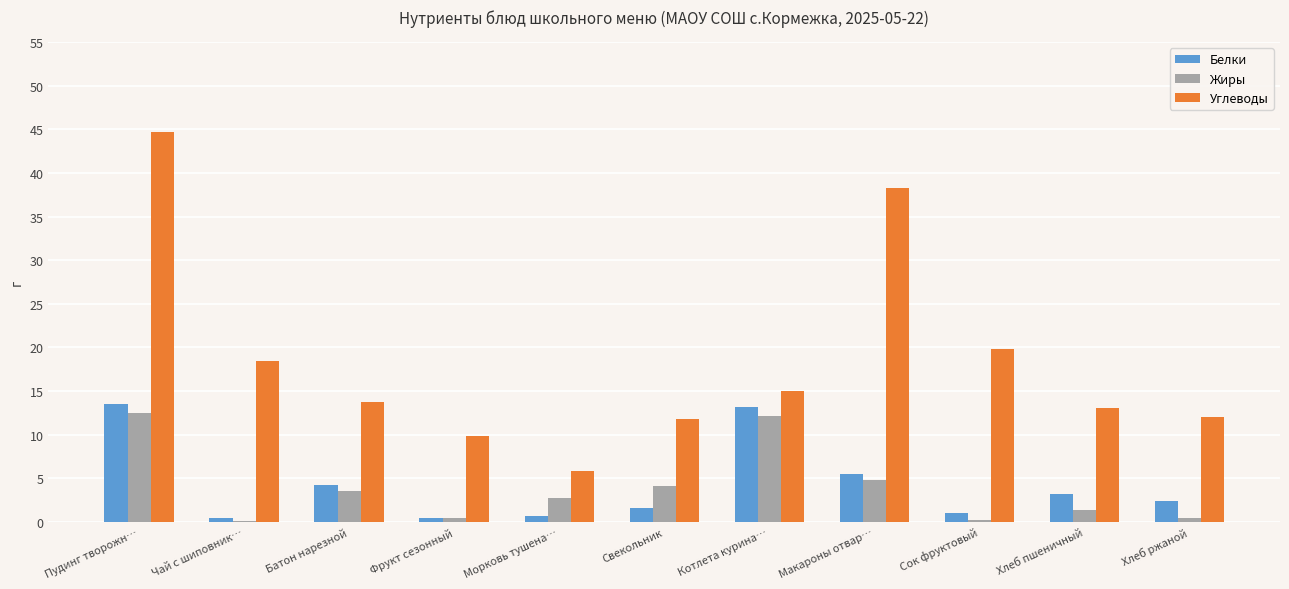

Which series has the largest total across all categories?

Углеводы